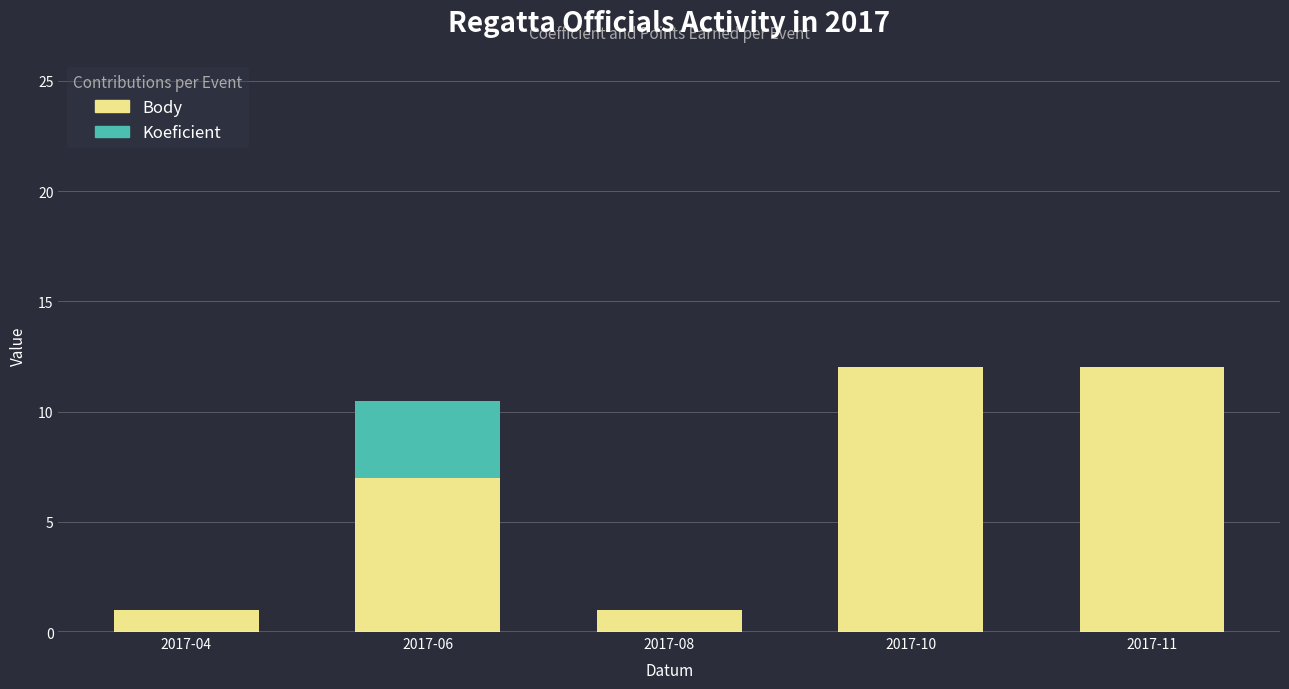

What is the spread (max minus min) of values at 2017-10?

12.0